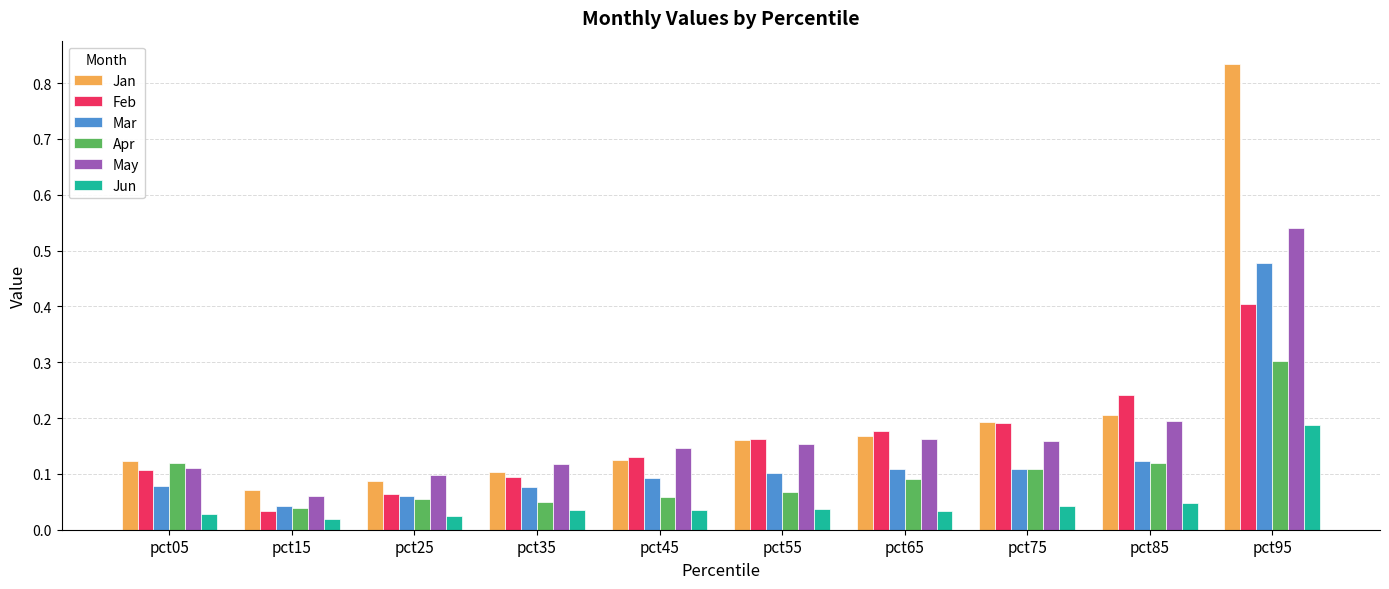

At which label is May closest to 0?

pct15